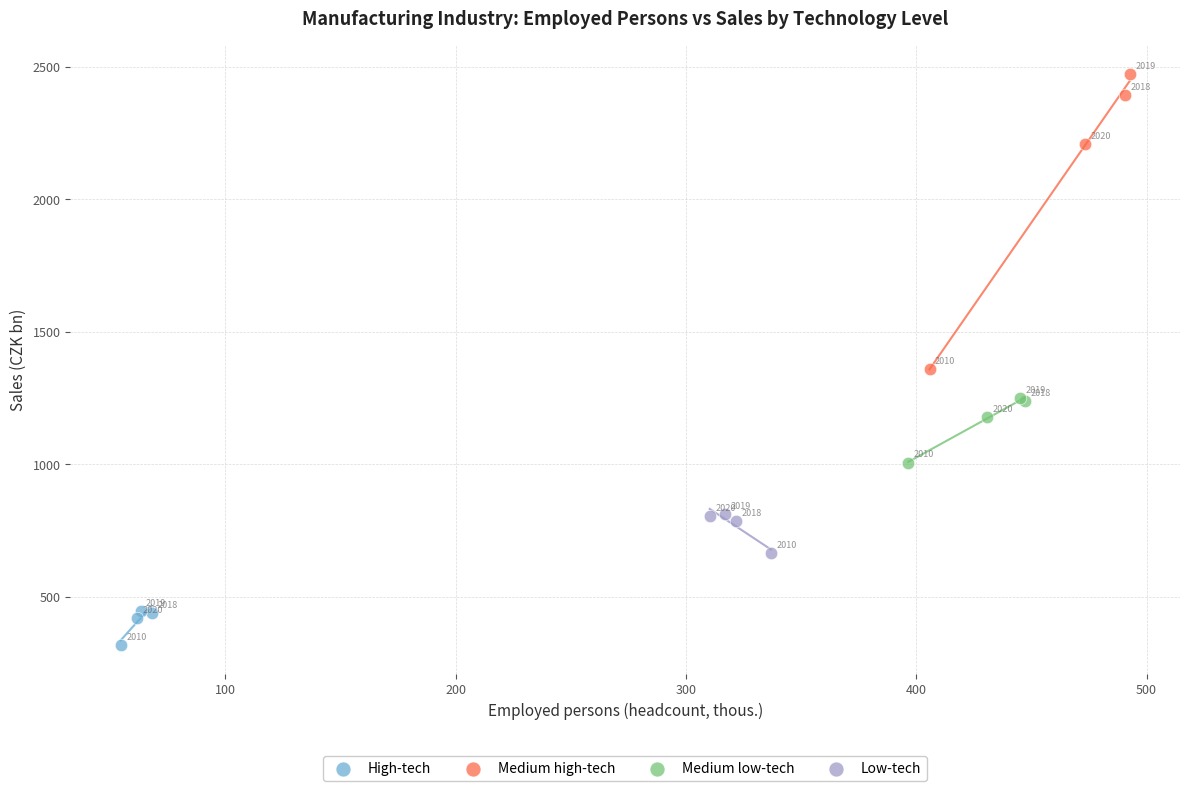

Which series contains the lowest Y value?

High-tech